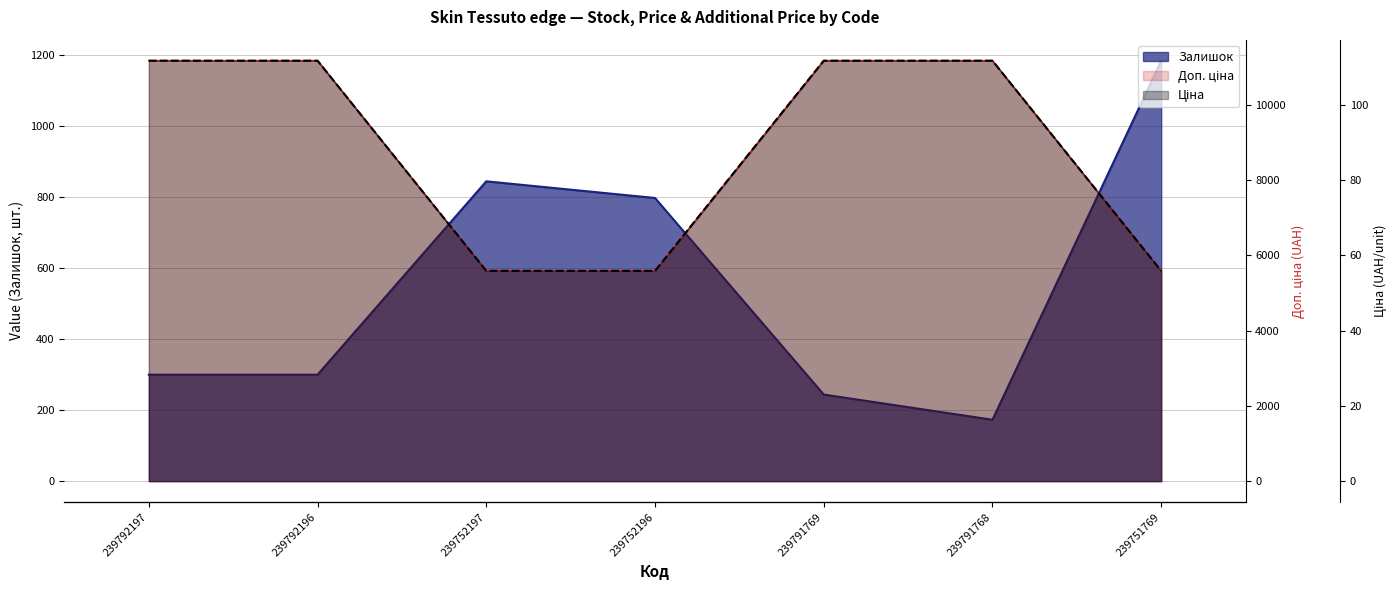

What is the difference between the maximum and minimum values in the Доп. ціна series?

55.8